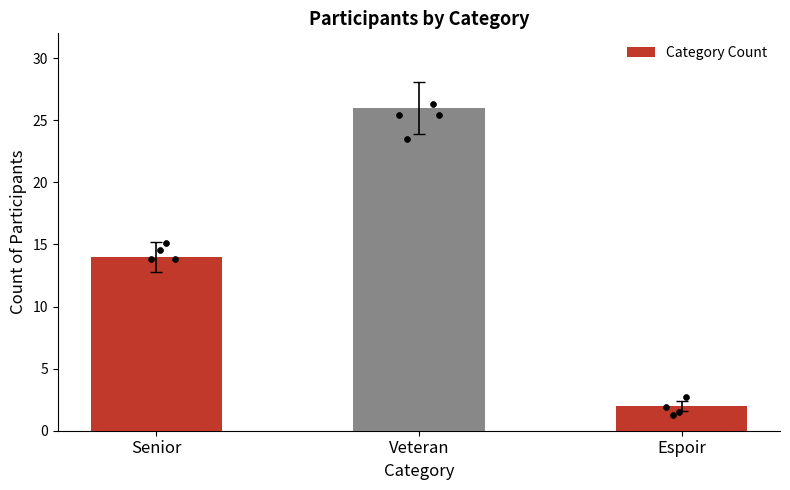

What is the change in value from Veteran to Espoir?

-24